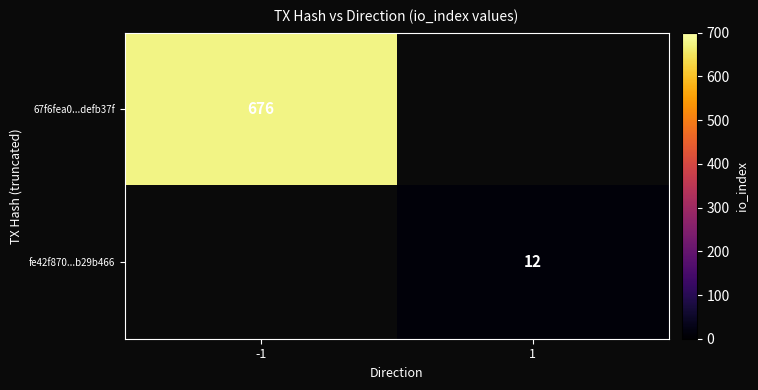

The fe42f870...b29b466 series shows 12 at 1. True or false?

True